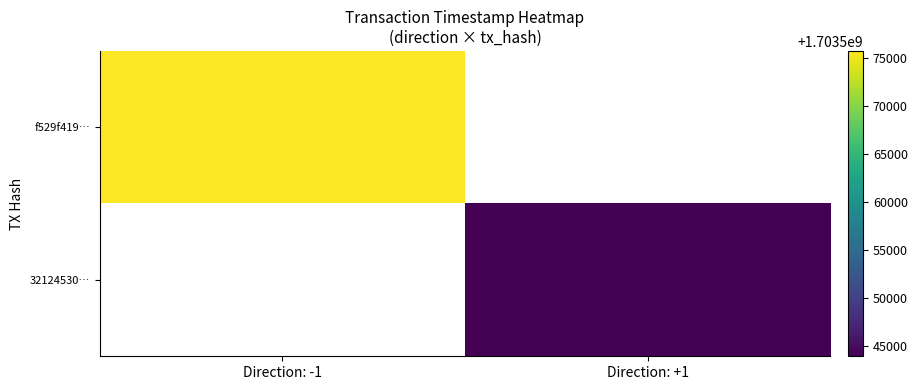

Count the number of categories in the chart.

2